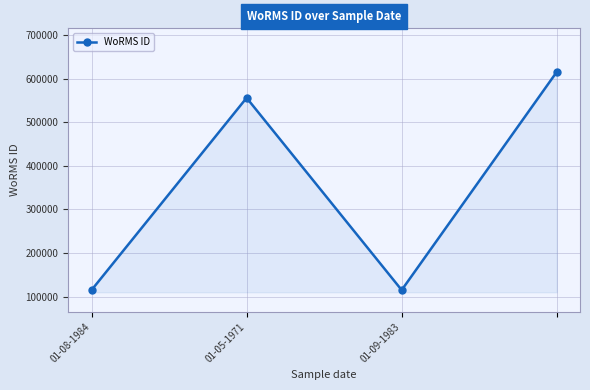

What is the value of the 1st point from the left?

115087